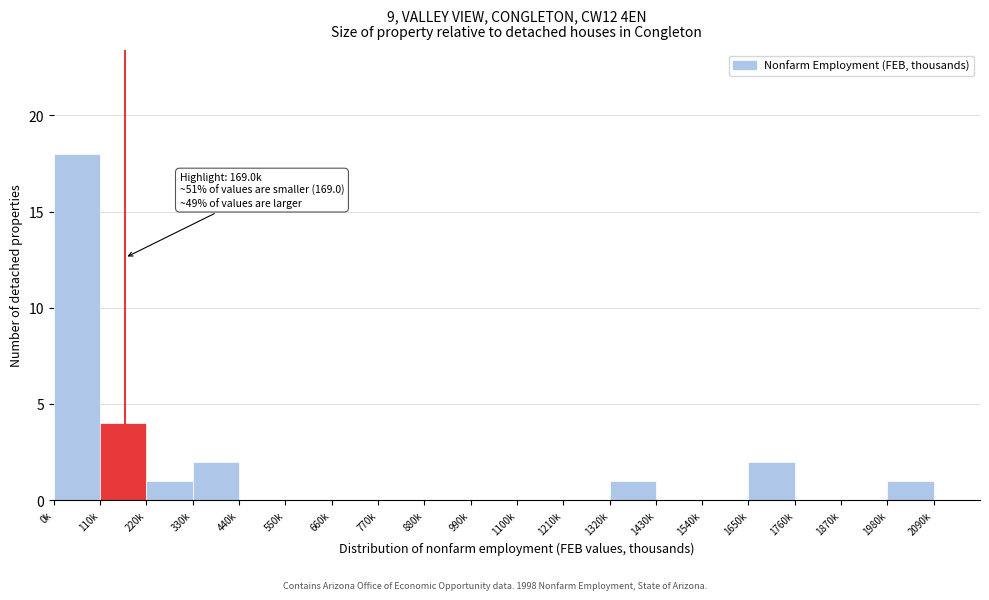

Reading left to right, transcribe all the data shown in this chart.

0k=18	110k=4	220k=1	330k=2	440k=0	550k=0	660k=0	770k=0	880k=0	990k=0	1100k=0	1210k=0	1320k=1	1430k=0	1540k=0	1650k=2	1760k=0	1870k=0	1980k=1	2090k=0